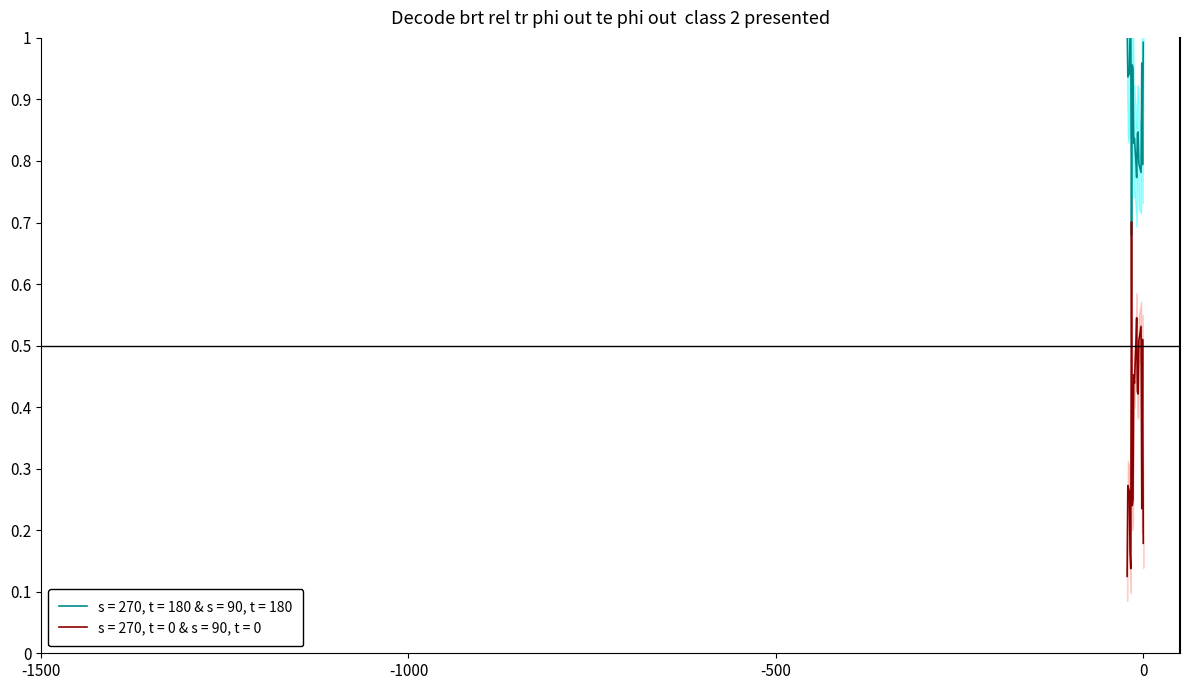

Is this an area chart (filled region under the line)?

No